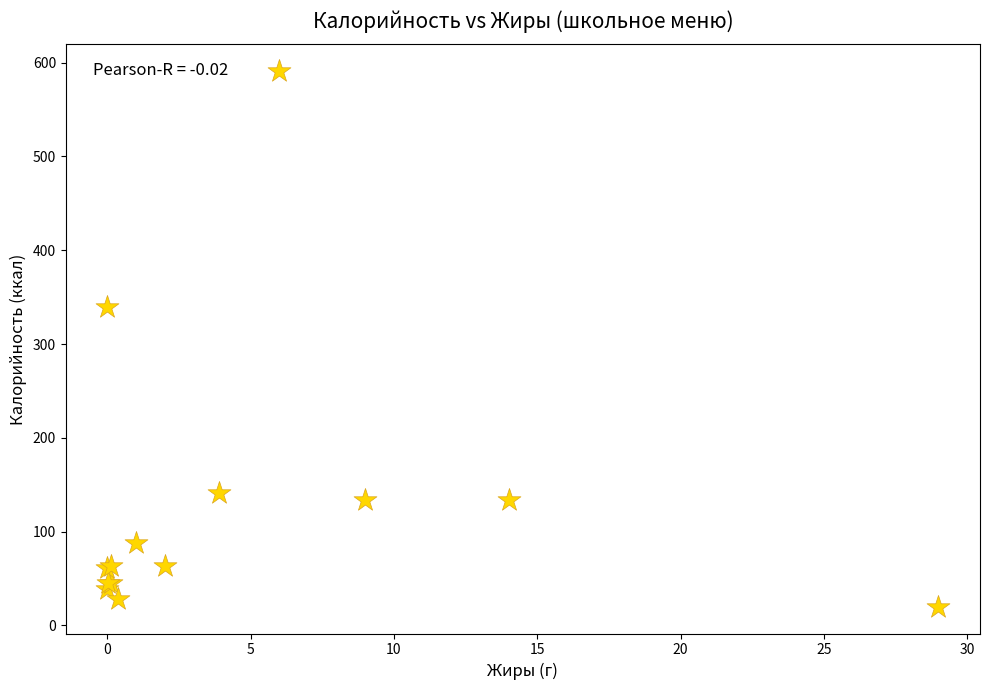

What Y value in the scatter plot is closest to 305?

339